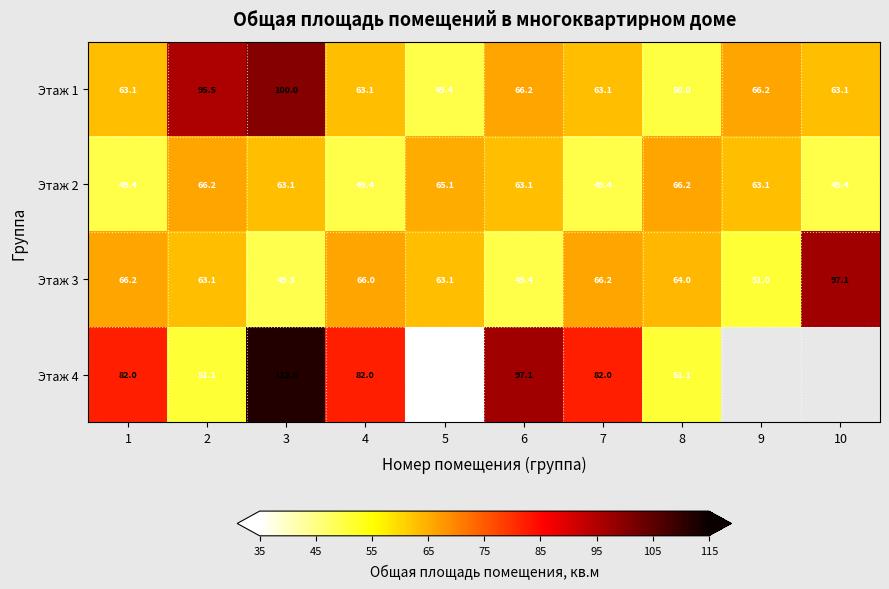

What is the difference between the highest and lowest values at 4?

32.6